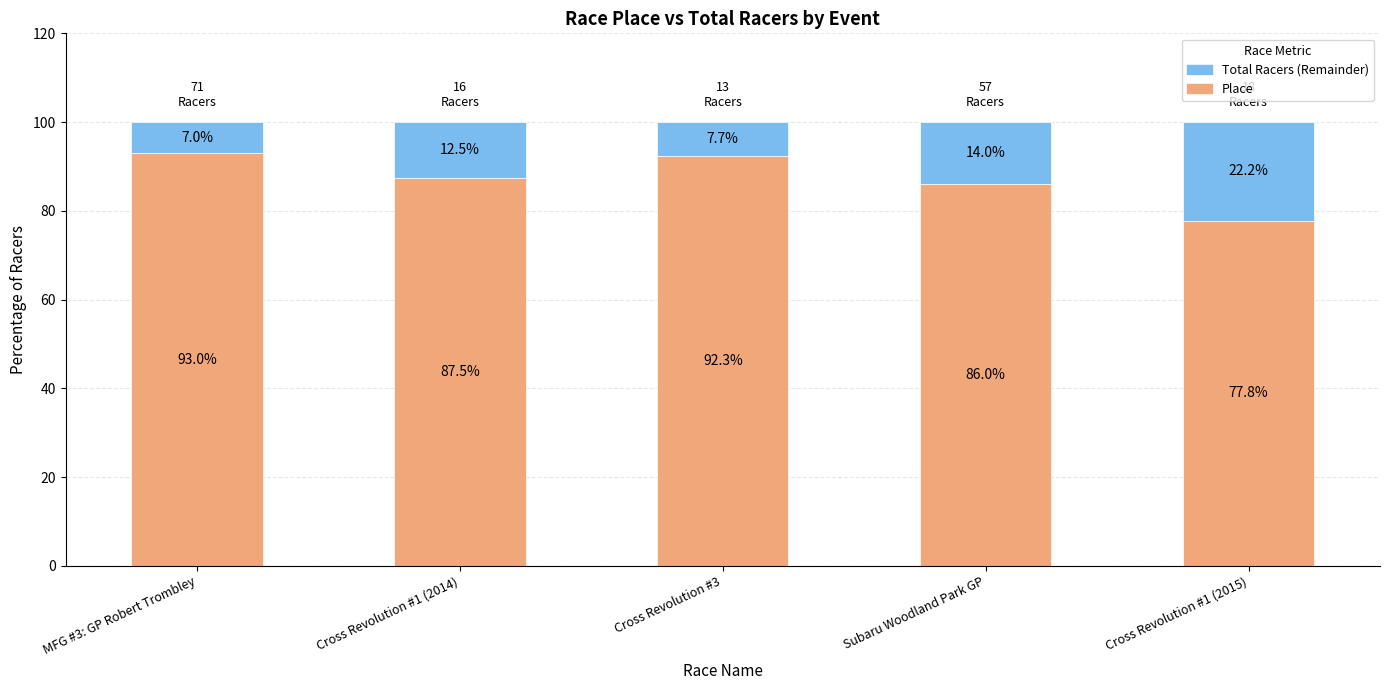

What is the total value across all series at Cross Revolution #1 (2015)?

100.0